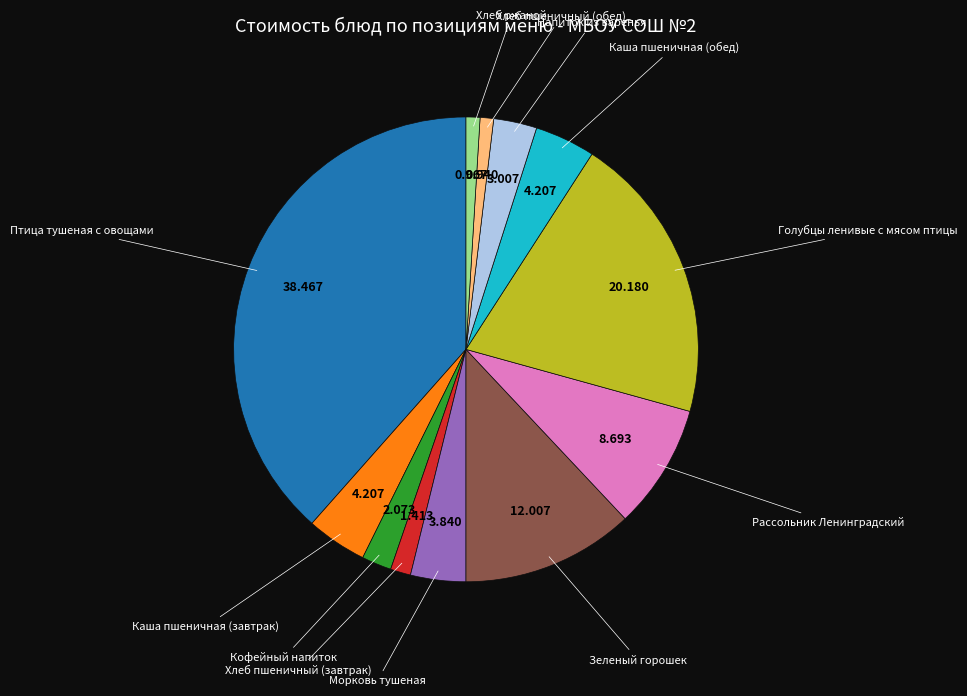

Is there any slice that represents more than half of the pie?

No